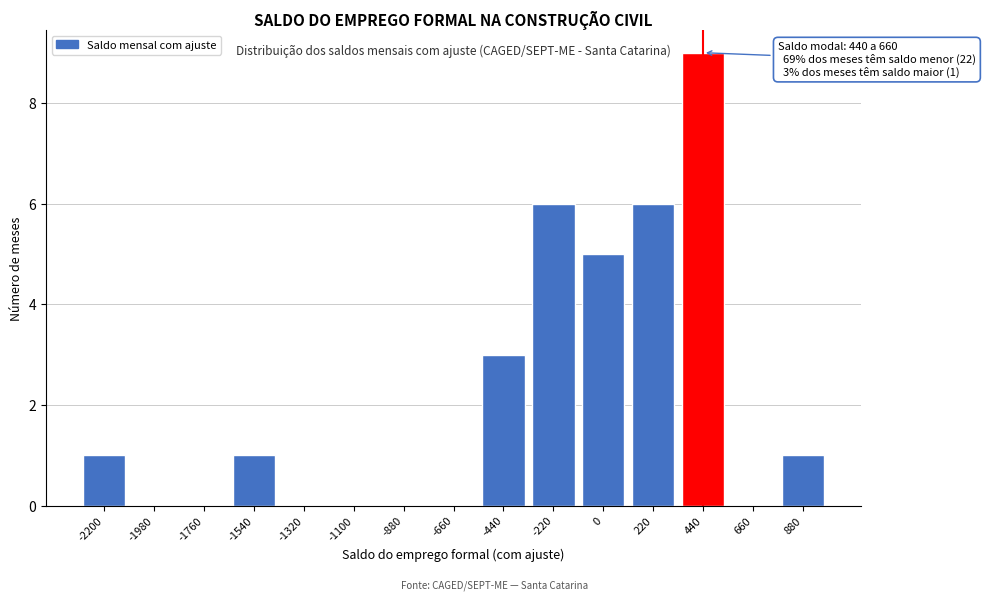

Reading right to left, list all the values displayed in this chart.

880=1	660=0	440=9	220=6	0=5	-220=6	-440=3	-660=0	-880=0	-1100=0	-1320=0	-1540=1	-1760=0	-1980=0	-2200=1